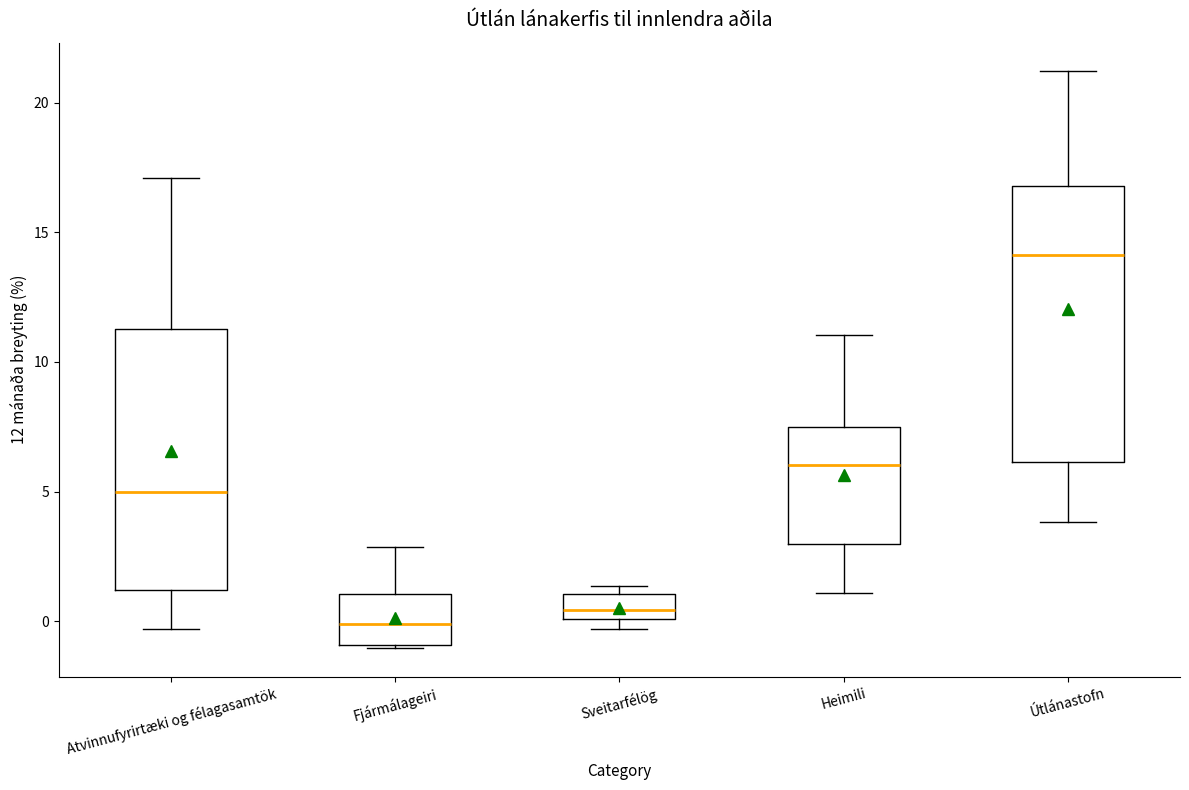

Where does the upper whisker of the box for Heimili end on the y-axis? The values are not printed on the chart, so give them approximately, as read against the axis.

11.0